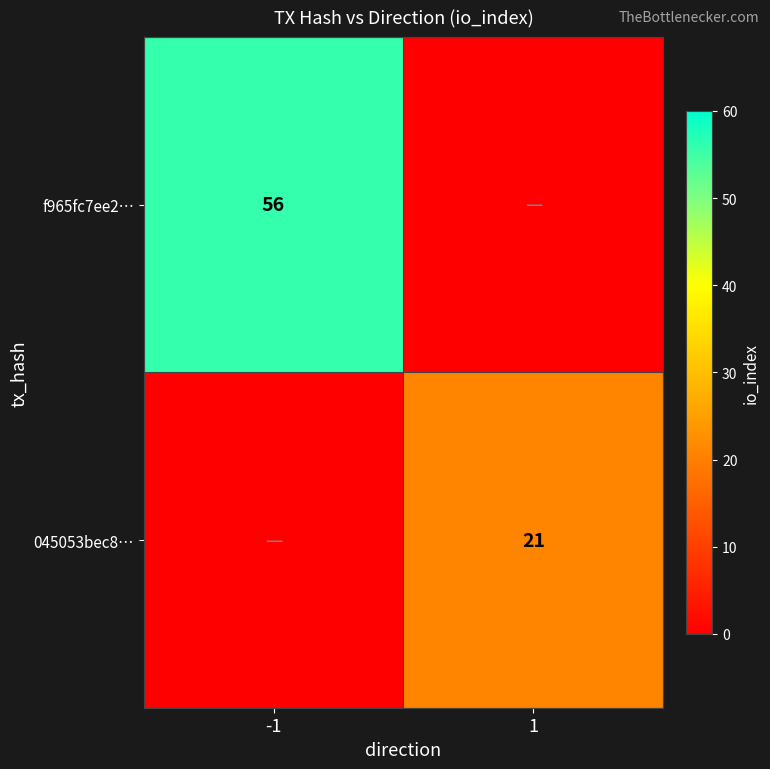

Which label corresponds to the smallest value in the chart?

1